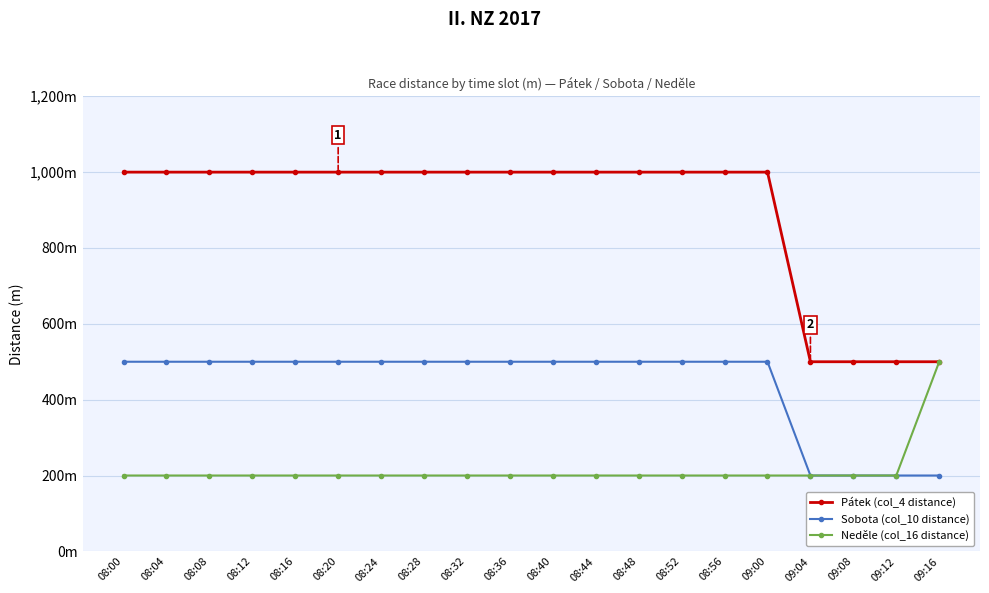

List the labels in order of Sobota (col_10 distance) value, largest first.

08:00, 08:04, 08:08, 08:12, 08:16, 08:20, 08:24, 08:28, 08:32, 08:36, 08:40, 08:44, 08:48, 08:52, 08:56, 09:00, 09:04, 09:08, 09:12, 09:16